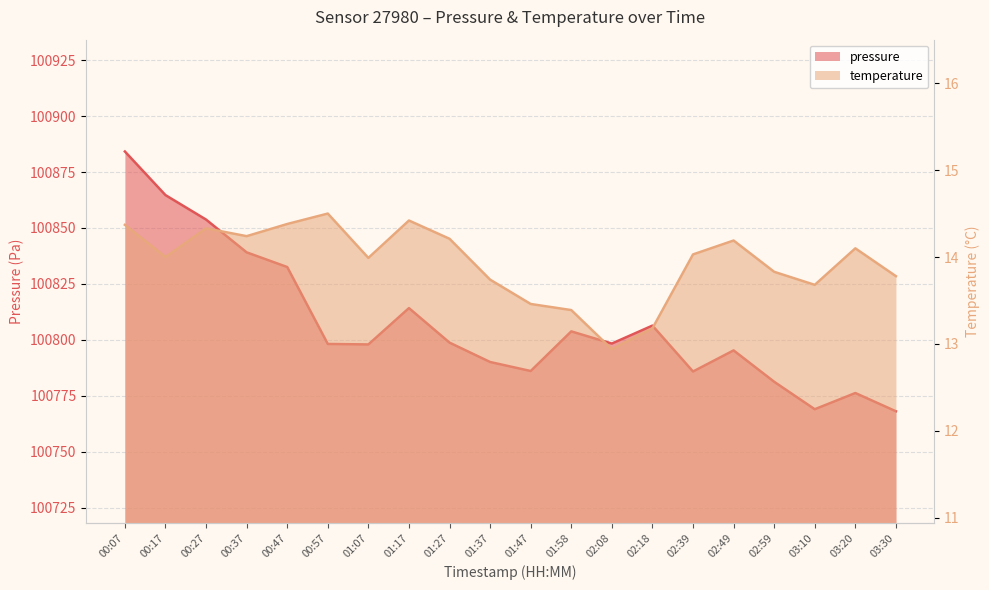

True or false: pressure has more than 0 interior local peaks.

True